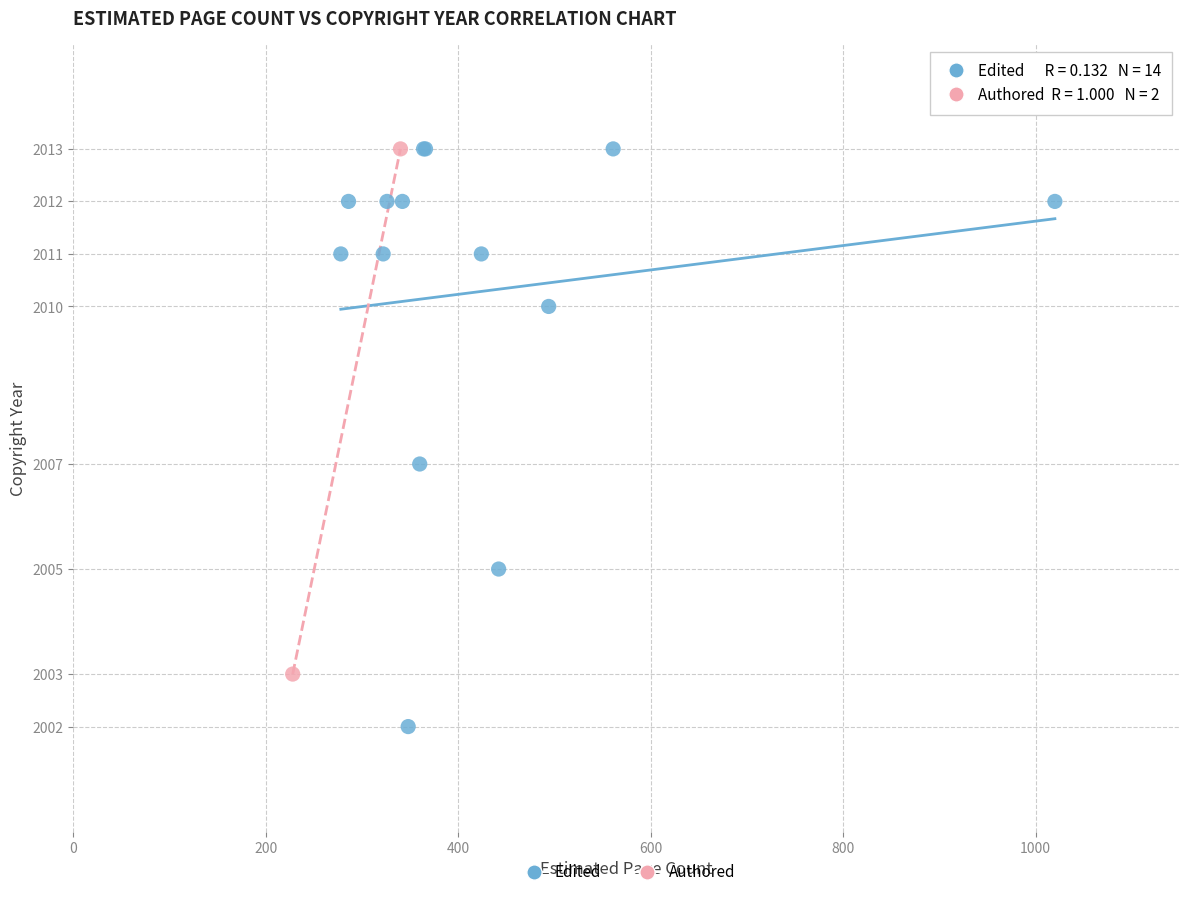

What are all the series names shown in the legend?

Edited, Authored